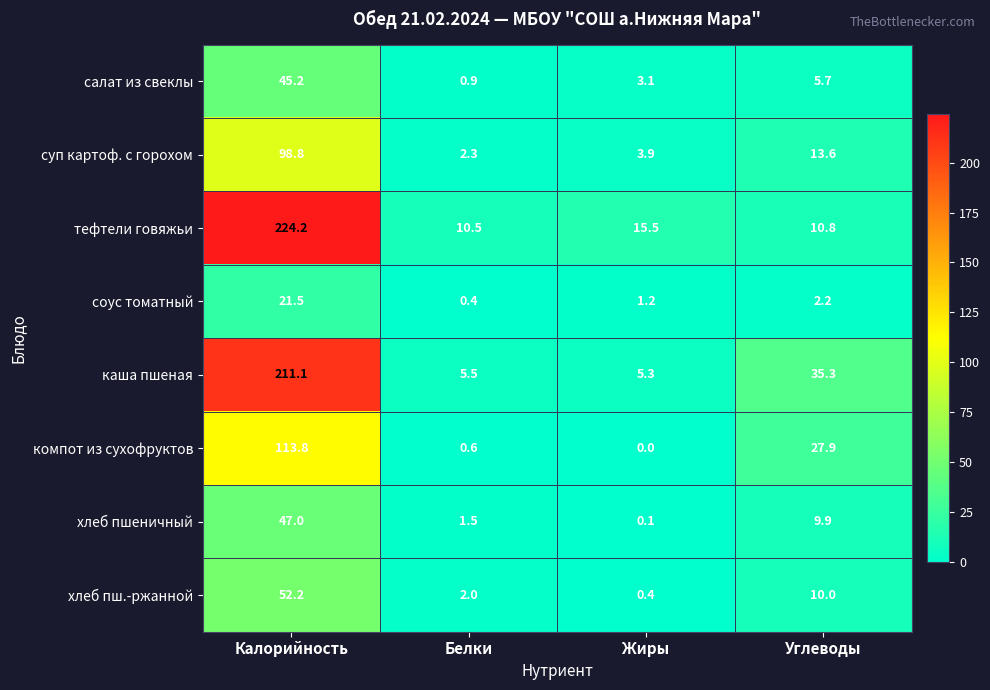

True or false: хлеб пш.-ржанной has a value of 0.4 at Жиры.

True